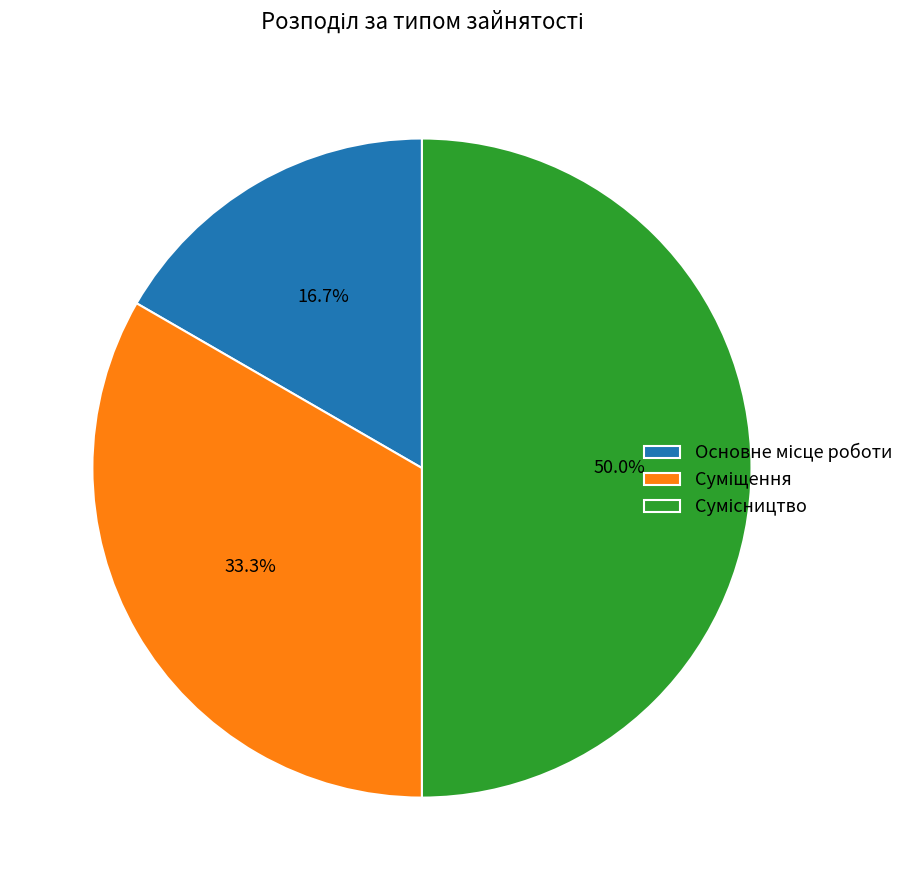

The Основне місце роботи slice represents 25% of the pie. True or false?

False